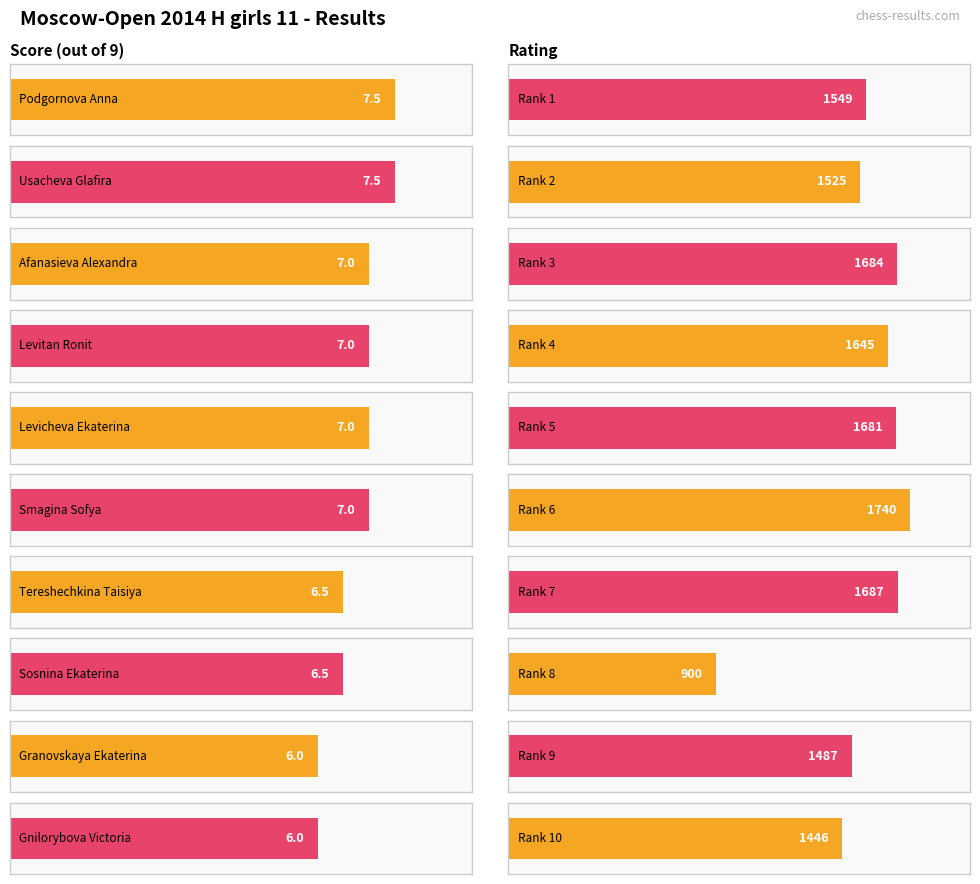

At which category is the sum across all series the highest?

Smagina Sofya